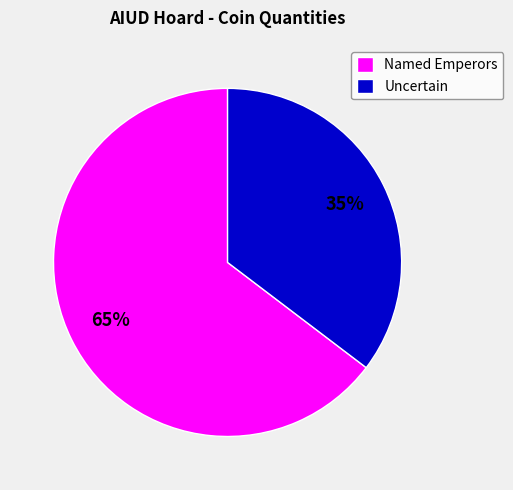

Which has a higher value, Named Emperors or Uncertain?

Named Emperors